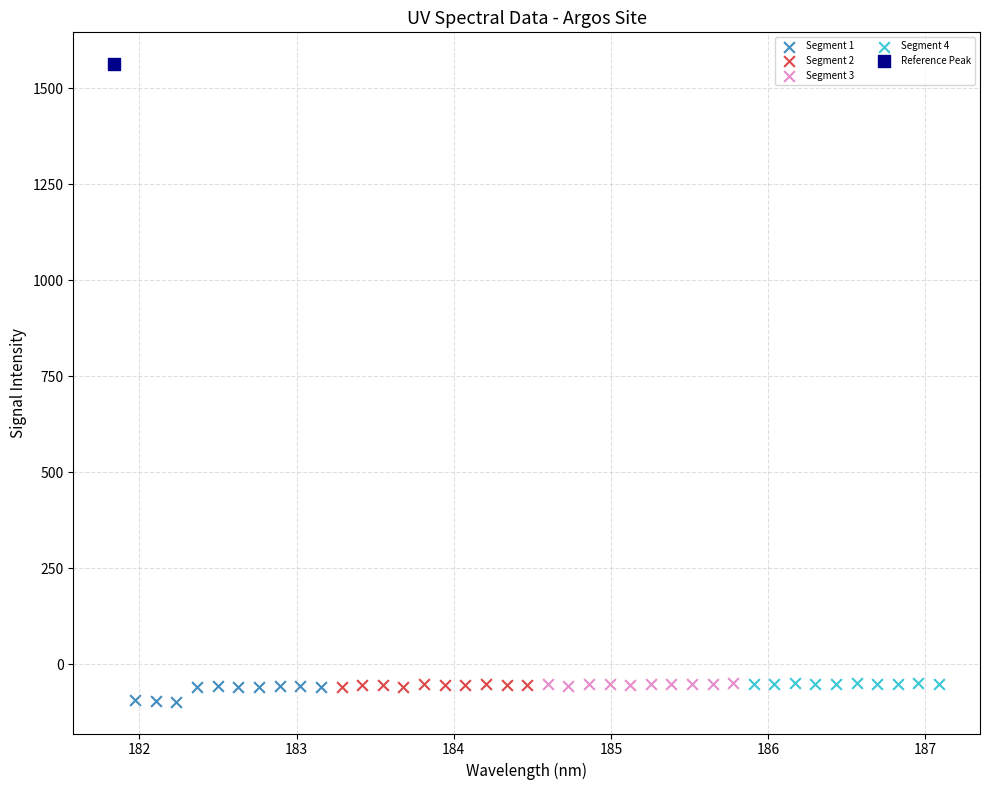

Which series reaches the minimum Y coordinate?

Segment 1